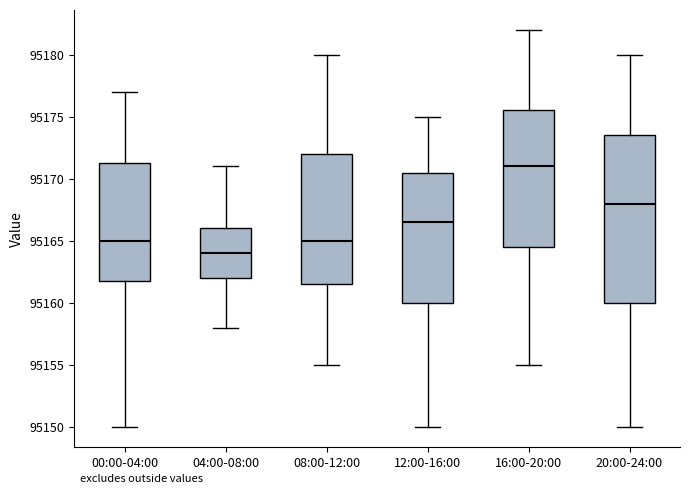

Reading left to right, read every box against the y-axis: the position of its median line, the range the box covers, and the ends of its whiskers. The values are not printed on the chart, so give them approximately, as read against the axis.

00:00-04:00: median 95165.0, box 95162.0 to 95171.5, whiskers 95150.0 to 95177.0
04:00-08:00: median 95164.0, box 95162.0 to 95166.0, whiskers 95158.0 to 95171.0
08:00-12:00: median 95165.0, box 95161.5 to 95172.0, whiskers 95155.0 to 95180.0
12:00-16:00: median 95166.5, box 95160.0 to 95170.5, whiskers 95150.0 to 95175.0
16:00-20:00: median 95171.0, box 95164.5 to 95175.5, whiskers 95155.0 to 95182.0
20:00-24:00: median 95168.0, box 95160.0 to 95173.5, whiskers 95150.0 to 95180.0